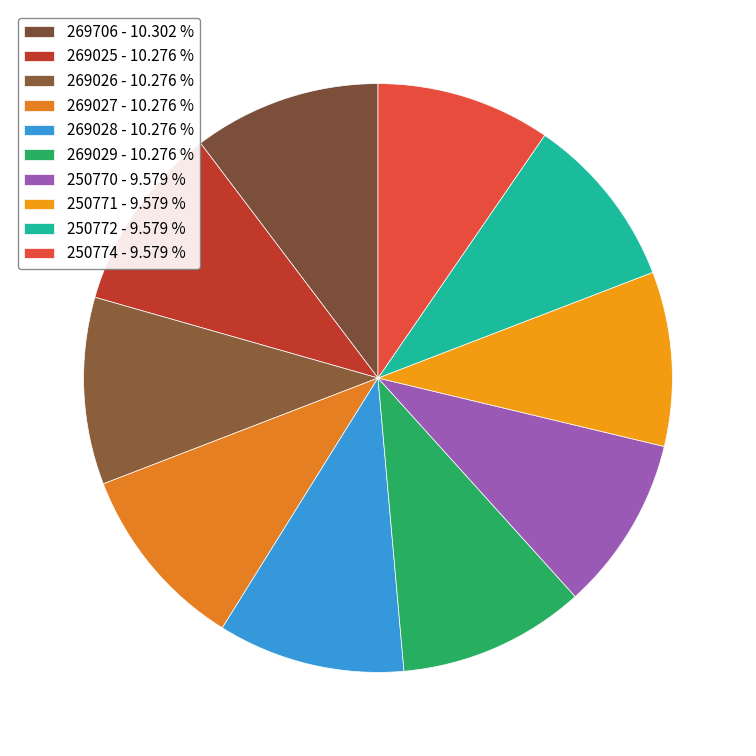

Rank the categories by value from lowest to highest.

250770, 250771, 250772, 250774, 269025, 269026, 269027, 269028, 269029, 269706